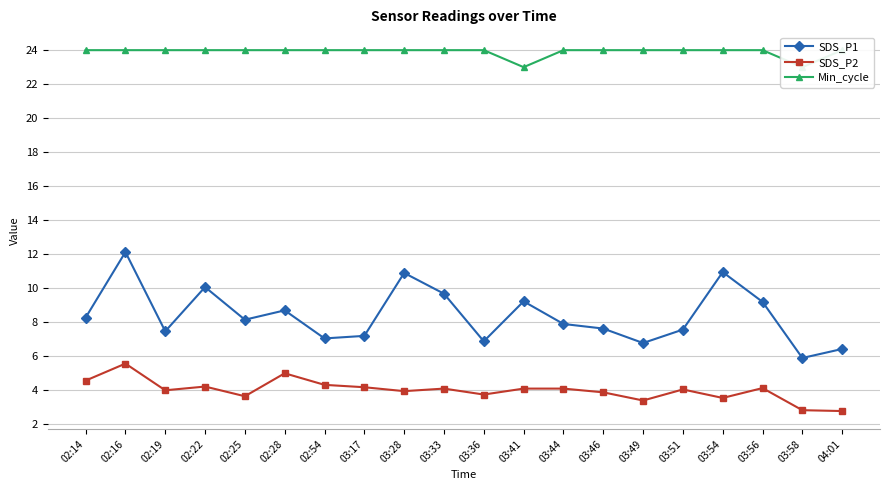

True or false: Min_cycle has more than 2 interior local peaks.

False